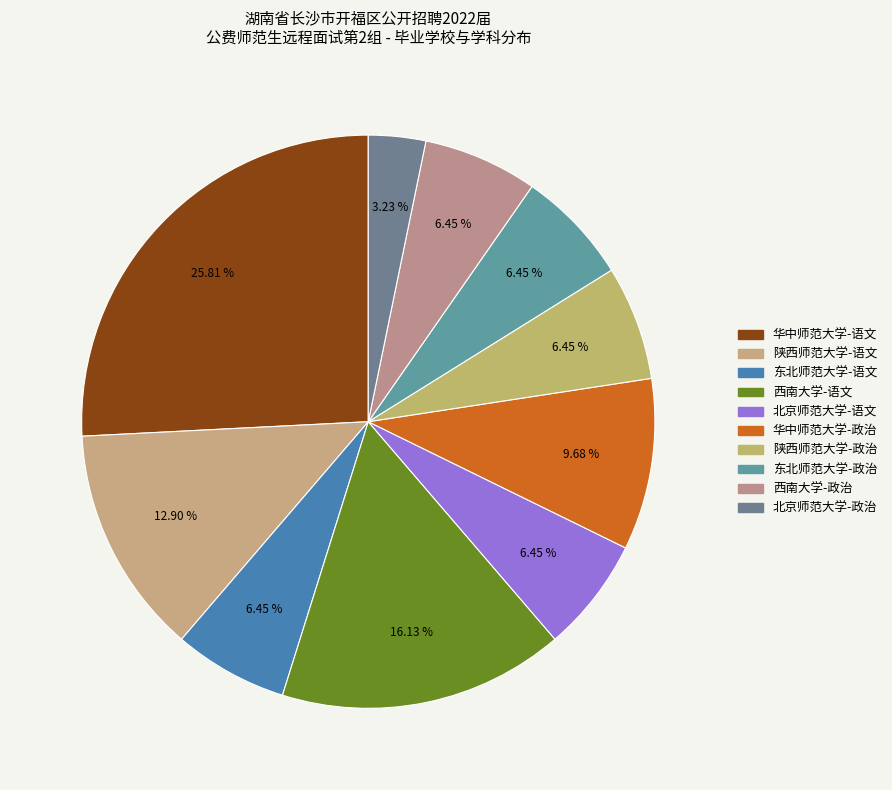

Do 东北师范大学-政治 and 陕西师范大学-政治 together represent more than half of the pie?

No